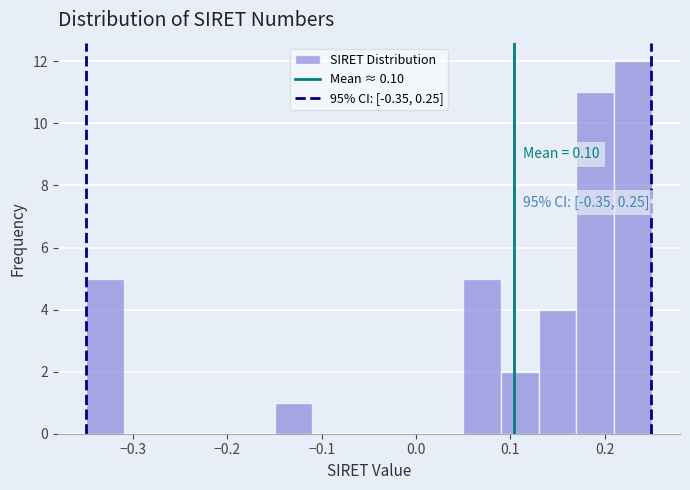

Over which range of the x-axis is the bar tallest?

0.21 to 0.25